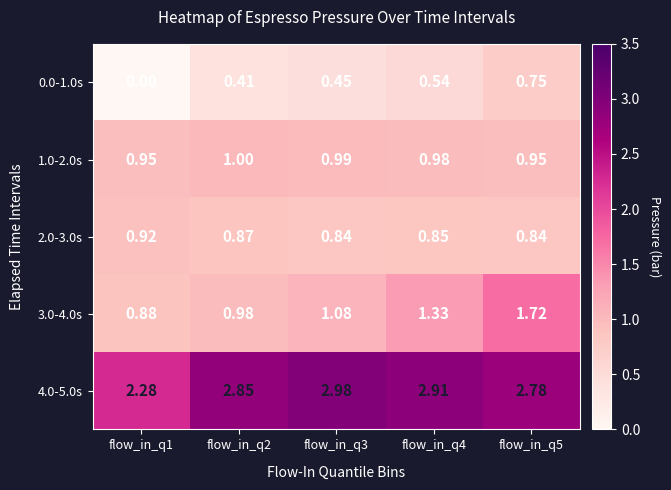

Is the value of 2.0-3.0s at flow_in_q1 greater than the value of 0.0-1.0s at flow_in_q3?

Yes